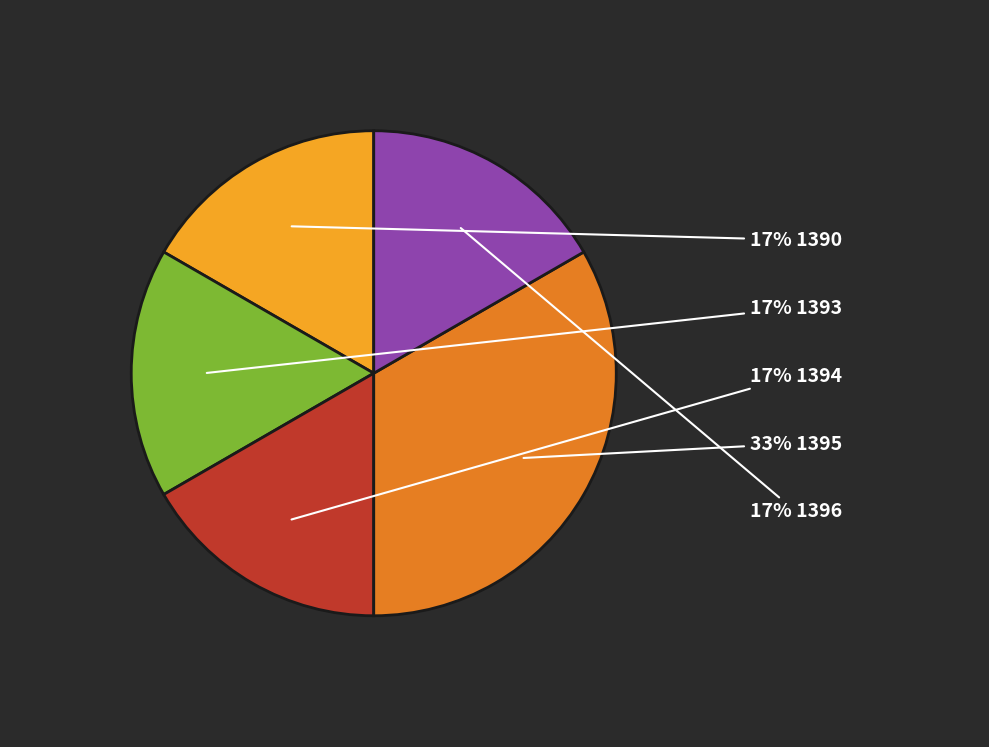

What is the smallest slice in the pie chart?

1390